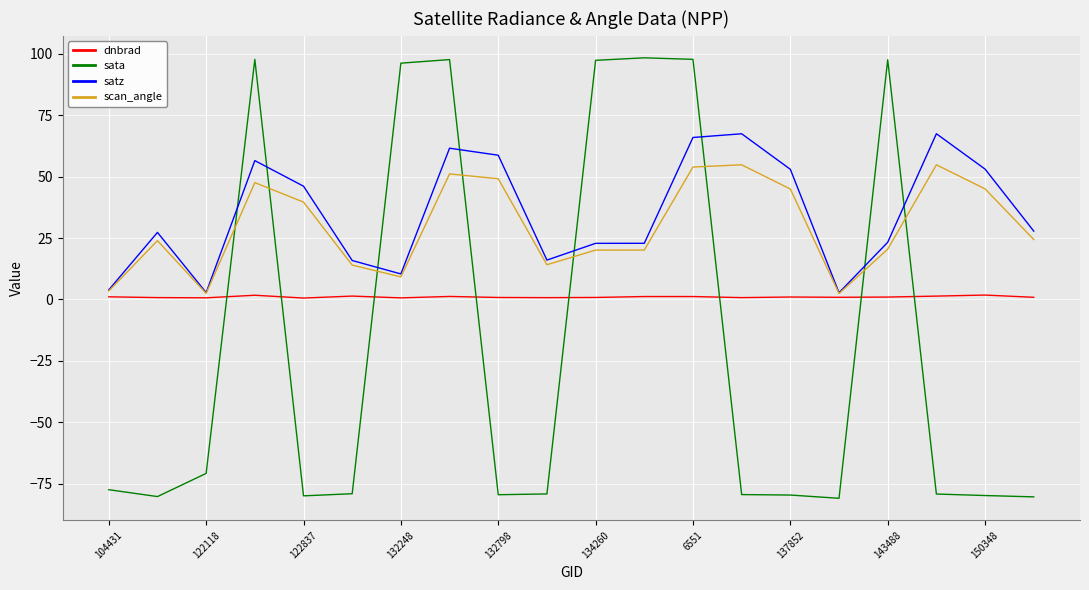

List the series in order of their peak value, highest first.

sata, satz, scan_angle, dnbrad